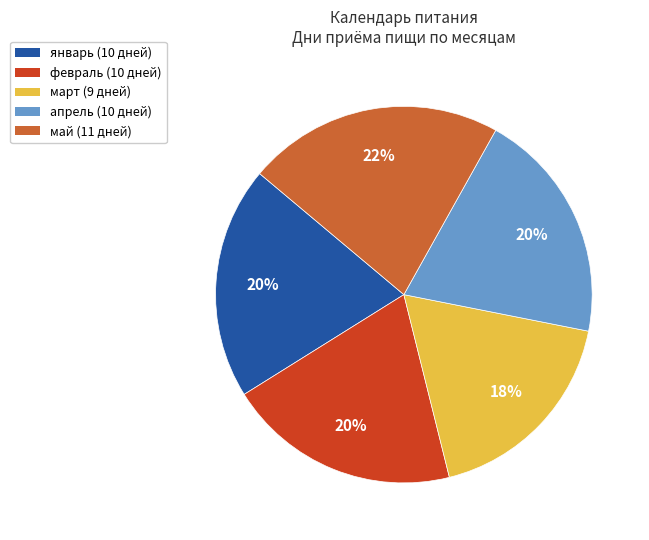

Is the sum of март and январь greater than half?

No